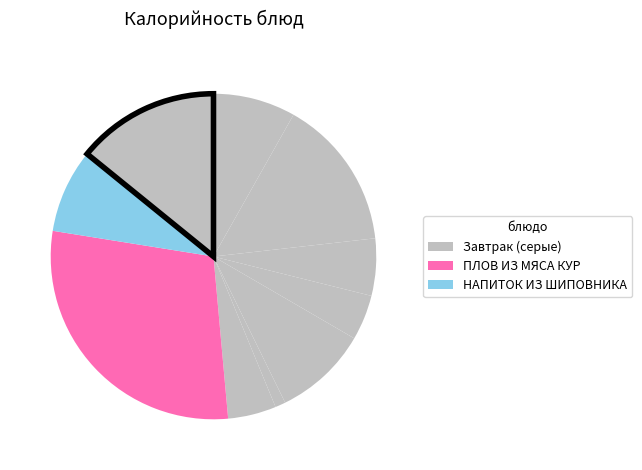

Count the number of slices in the pie.

10